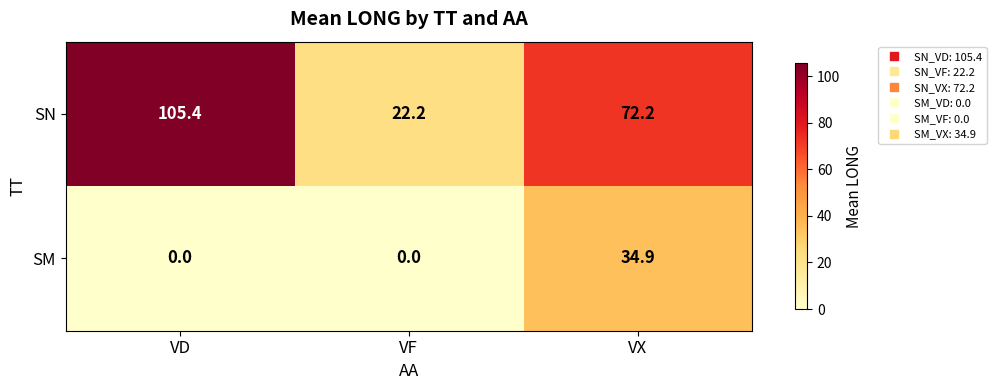

List the series in order of their peak value, highest first.

SN, SM